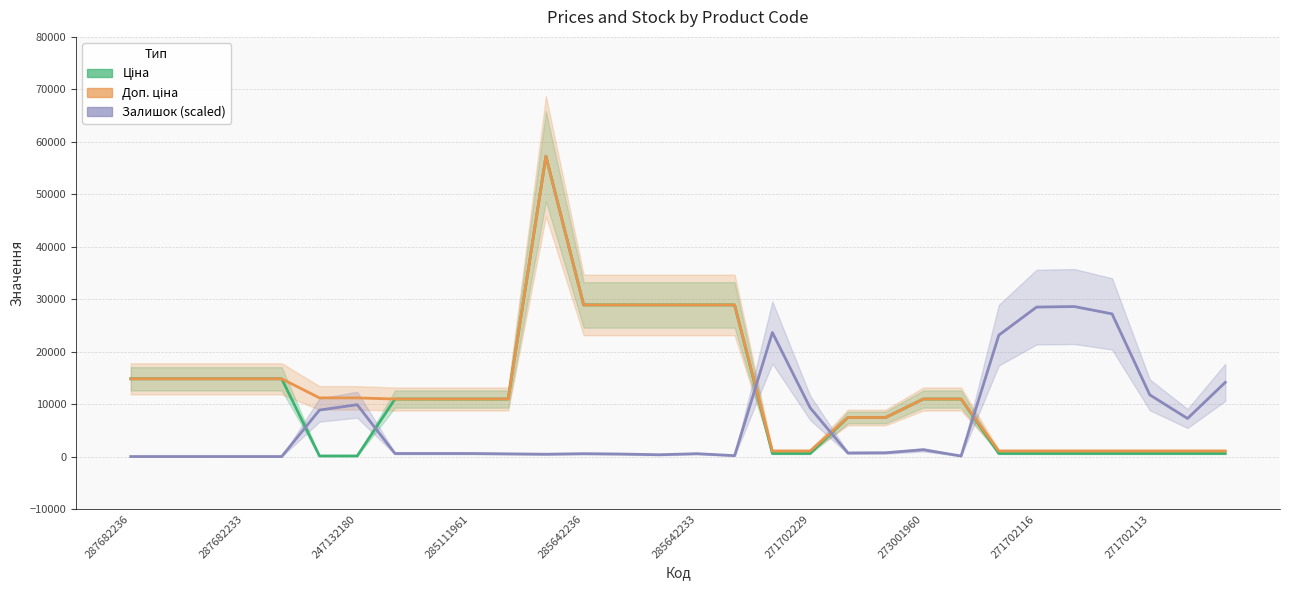

How many data points in Залишок (scaled) are less than 579?

13